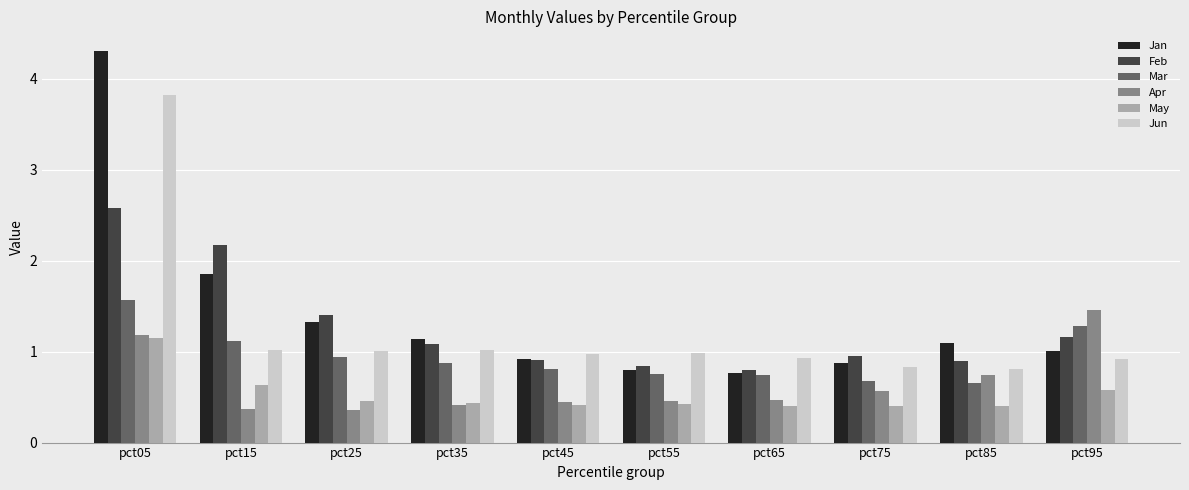

True or false: Jan has a value of 1.1 at pct35.

True